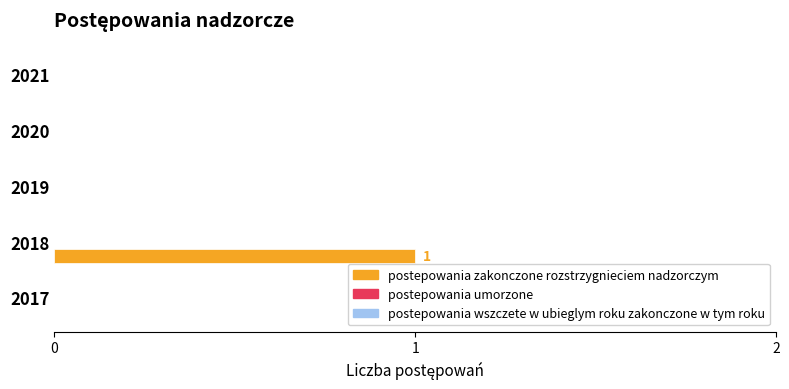

Does the chart contain stacked bars?

No